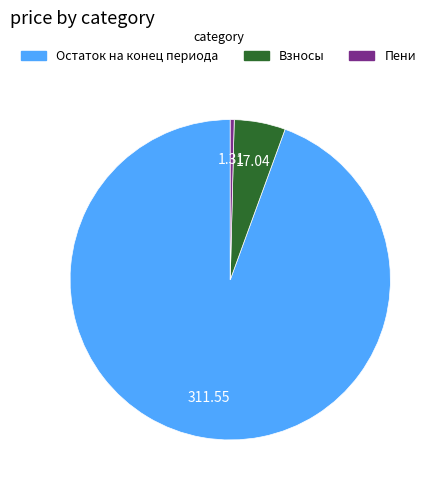

Count the number of slices in the pie.

3